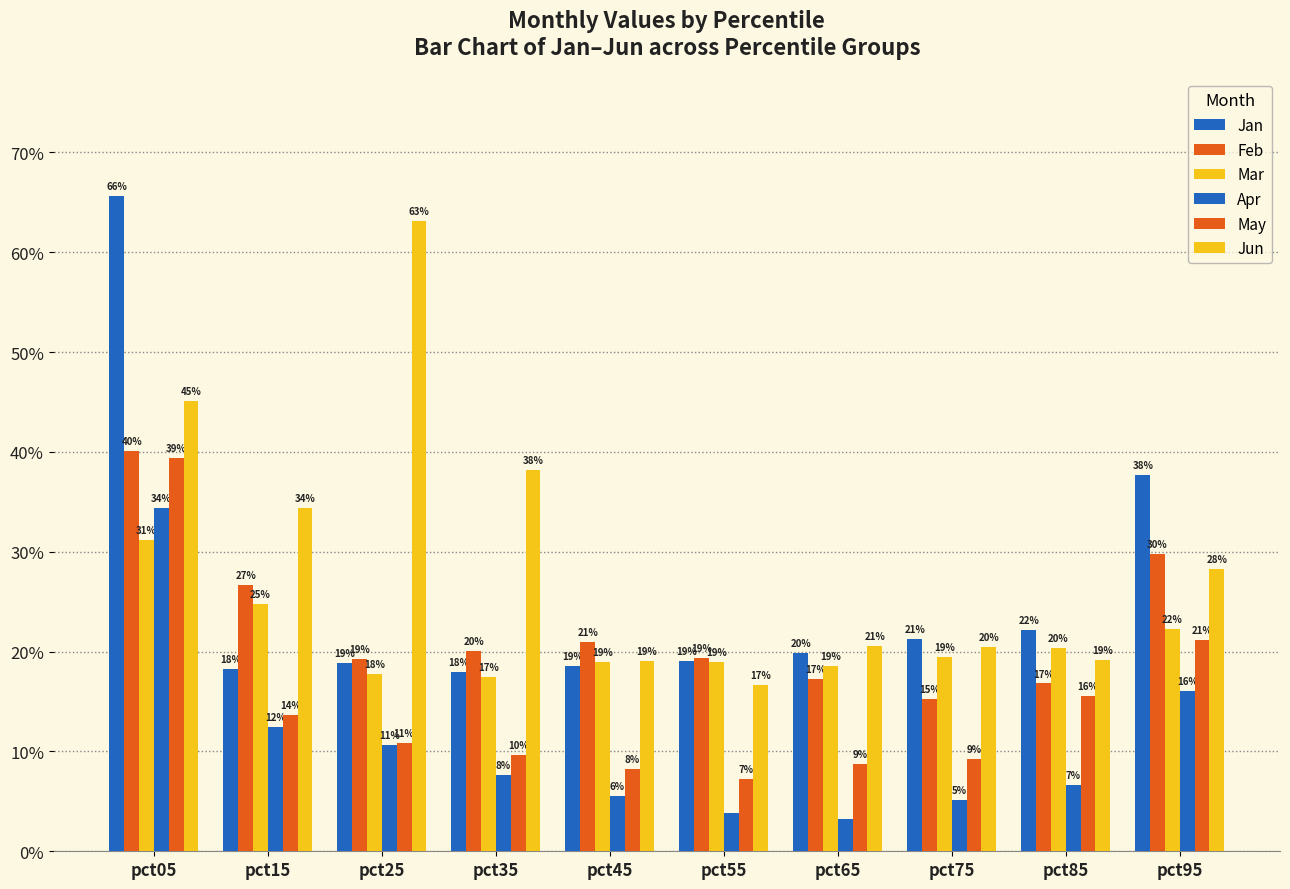

Which series has the largest total across all categories?

Jun